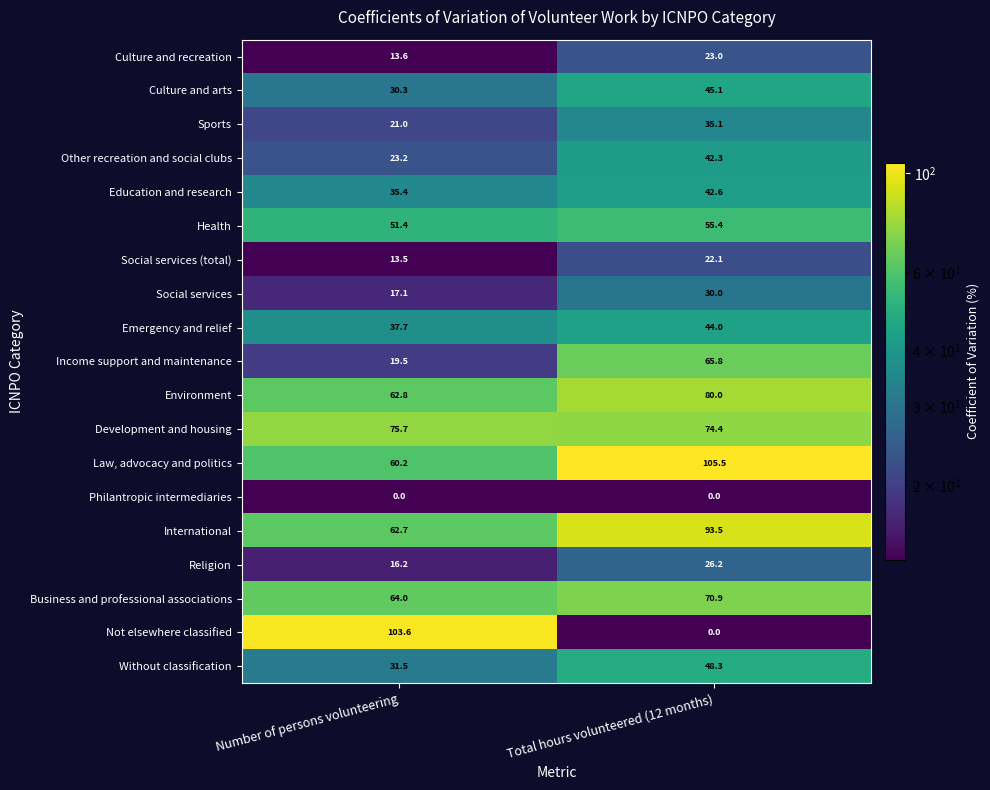

The value of Emergency and relief at Number of persons volunteering is 37.7. True or false?

True